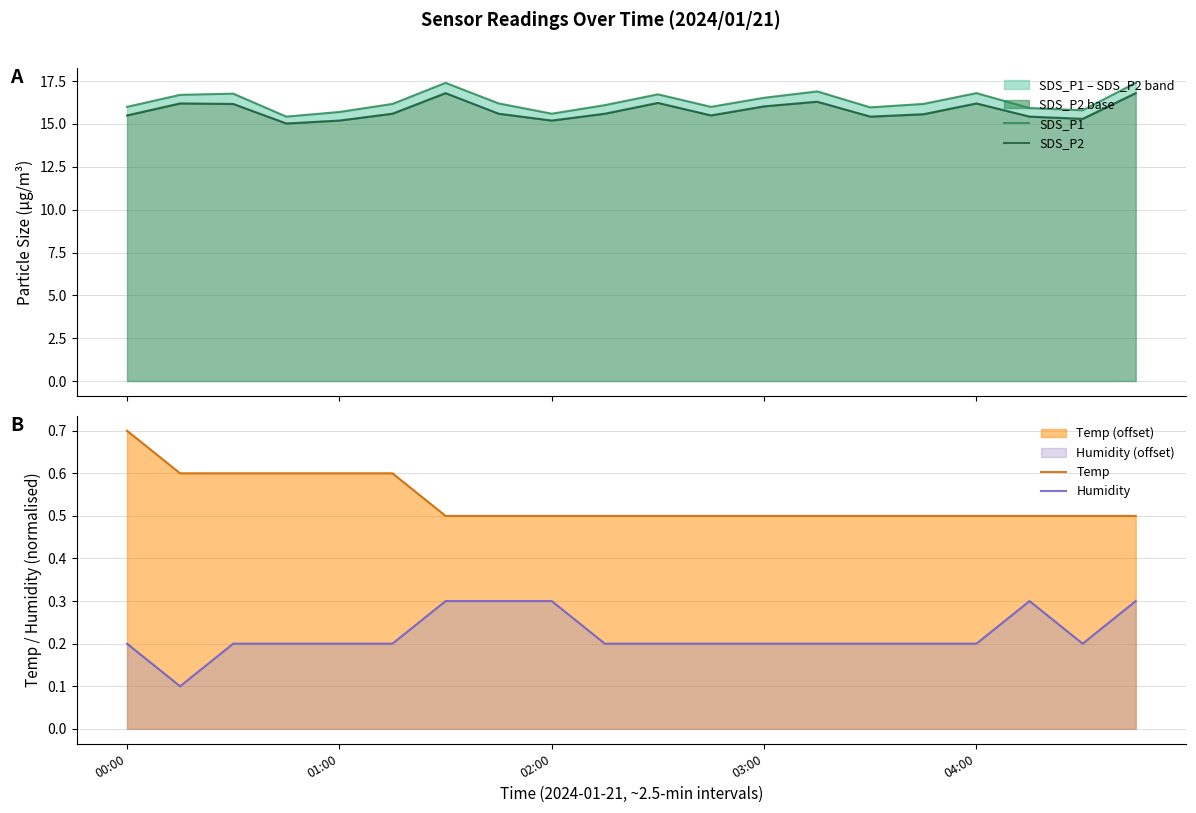

What position from the right is 9?

11